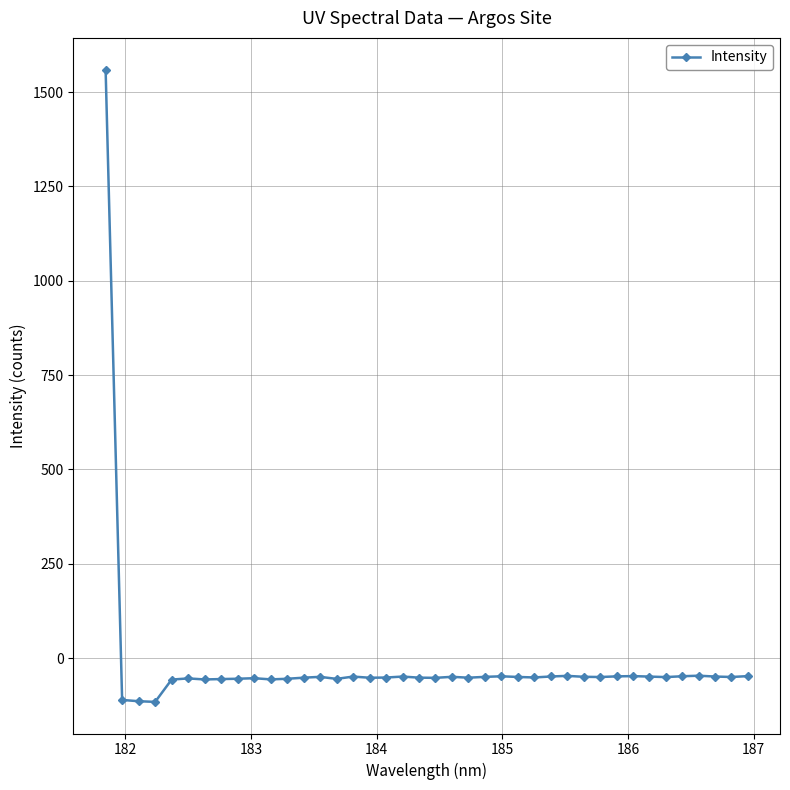

What is the greatest value displayed?

1560.1